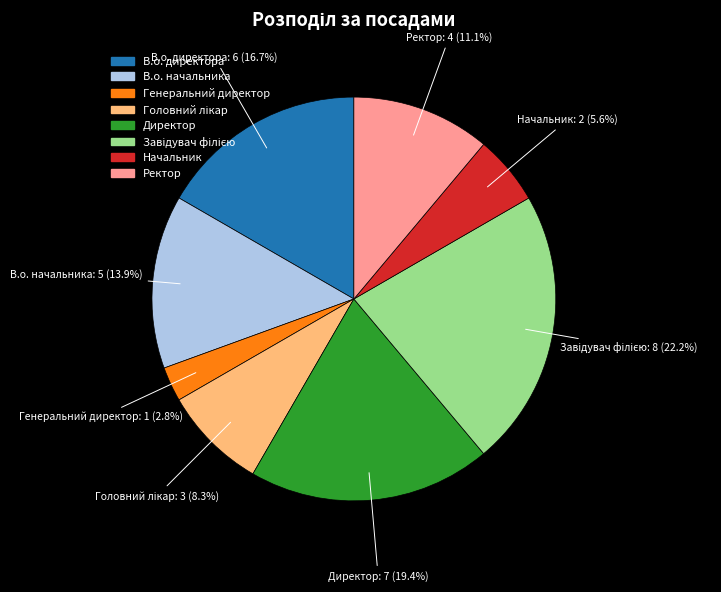

To the nearest percent, what is the average slice percentage?

12%